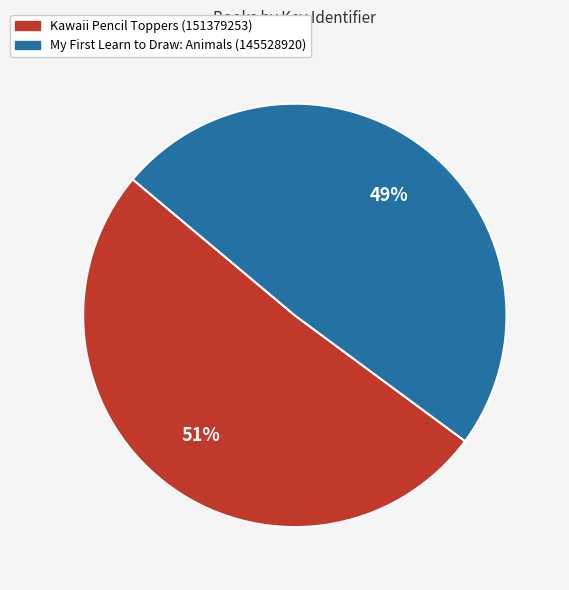

To the nearest percent, what is the average slice percentage?

50%